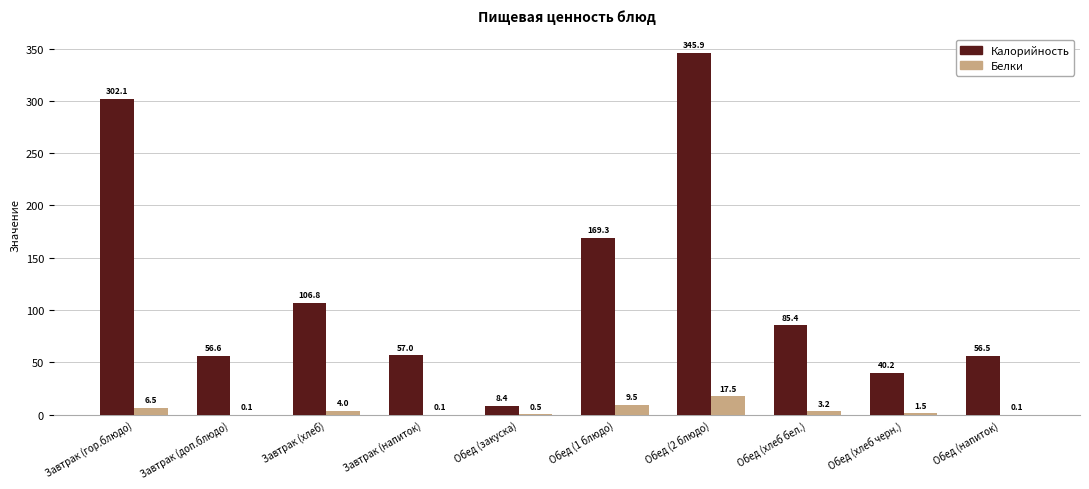

The value of Белки at Обед (1 блюдо) is 9.5. True or false?

True